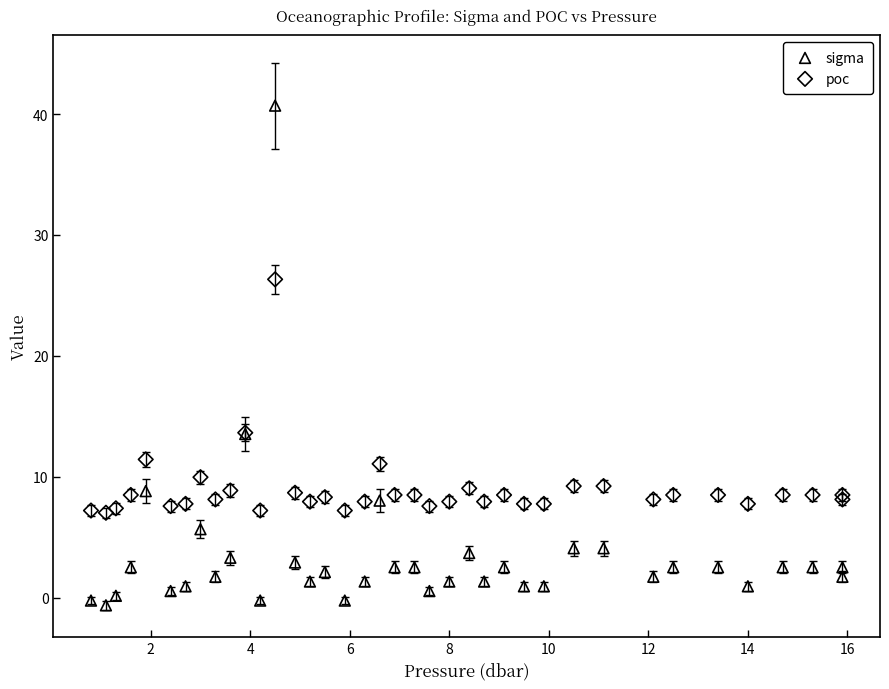

Which series contains the lowest Y value?

sigma